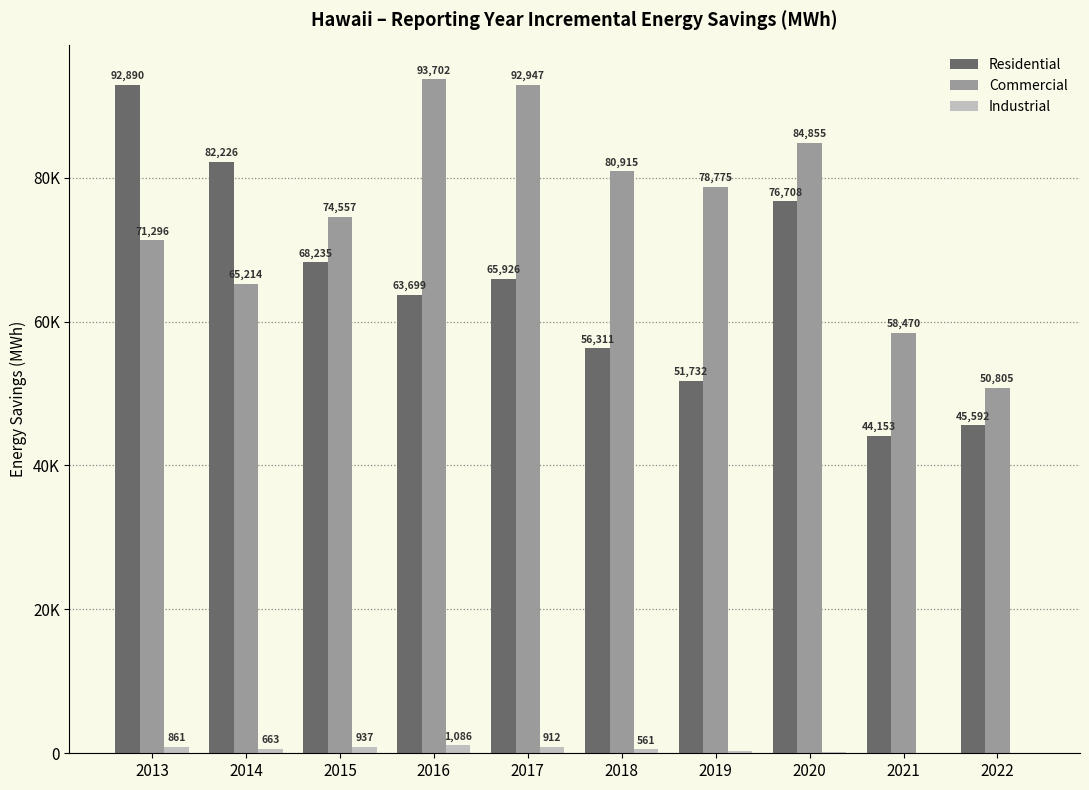

At 2015, list the series in order from smallest to largest.

Industrial, Residential, Commercial